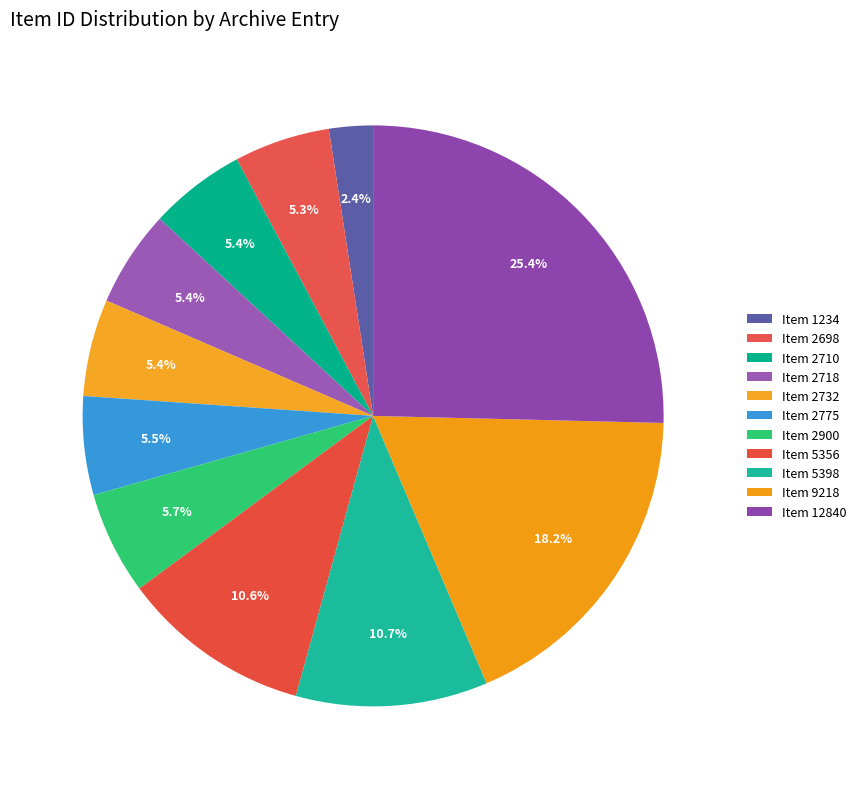

How many segments does this pie chart have?

11